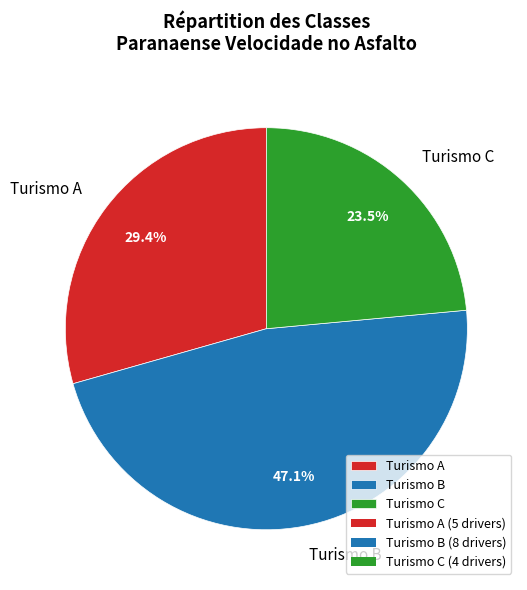

Combined, what portion of the pie is Turismo B and Turismo A?

76.5%